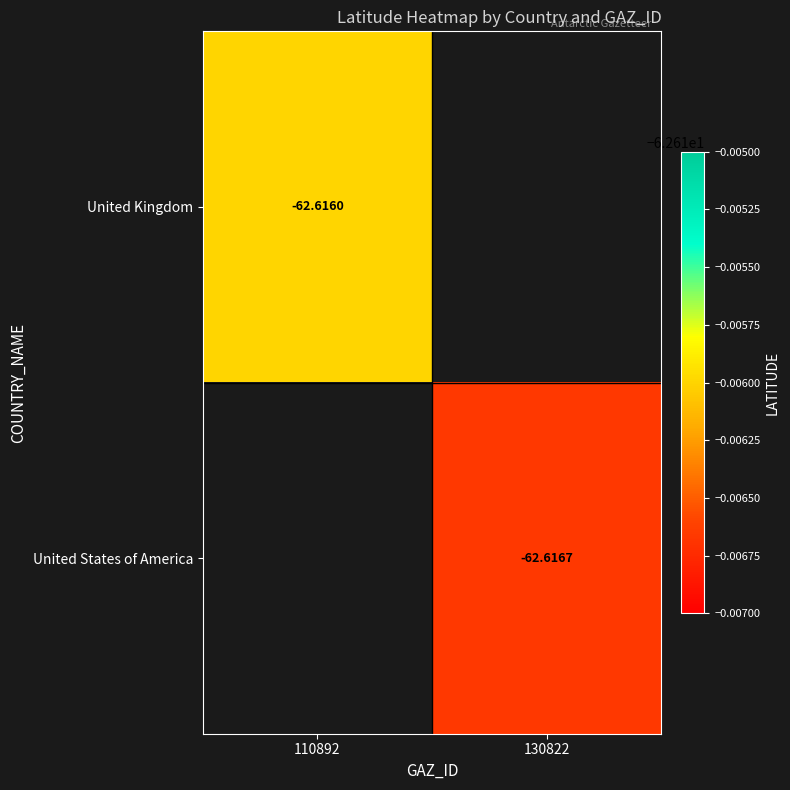

What is the minimum value shown in the chart?

-62.6